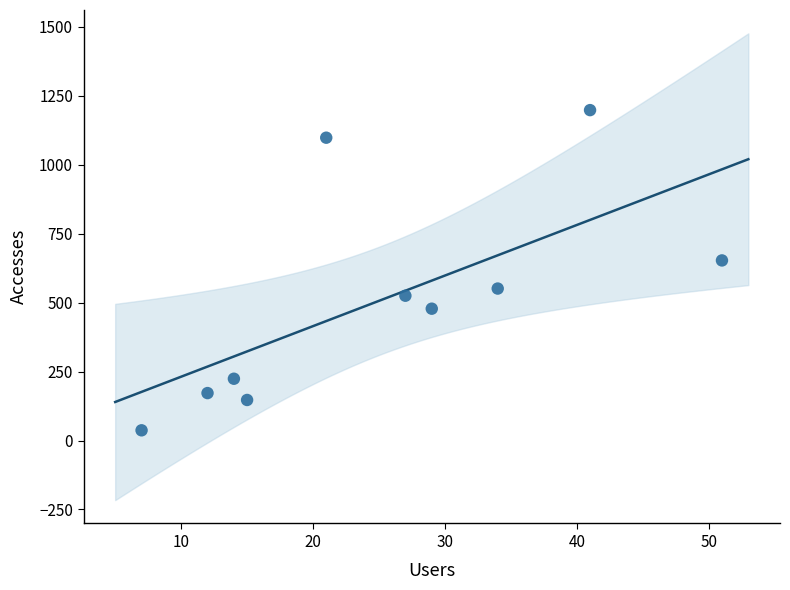

What Y value in the scatter plot is closest to 617?

653